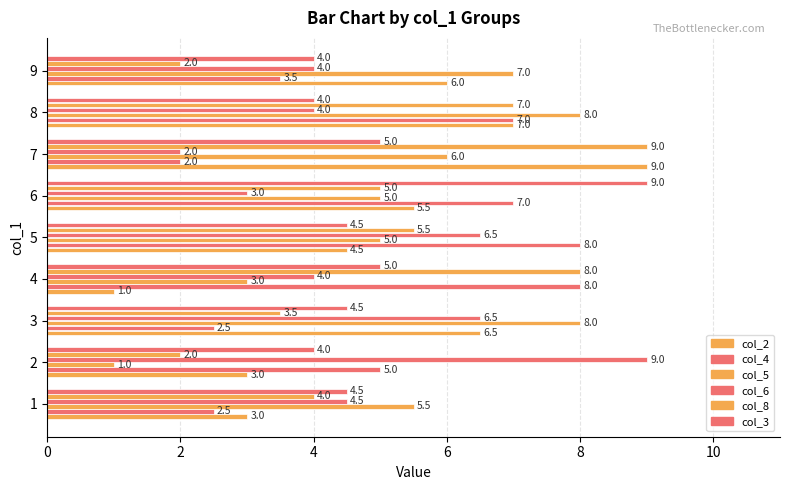

How many values in the col_4 series are below 5?

4